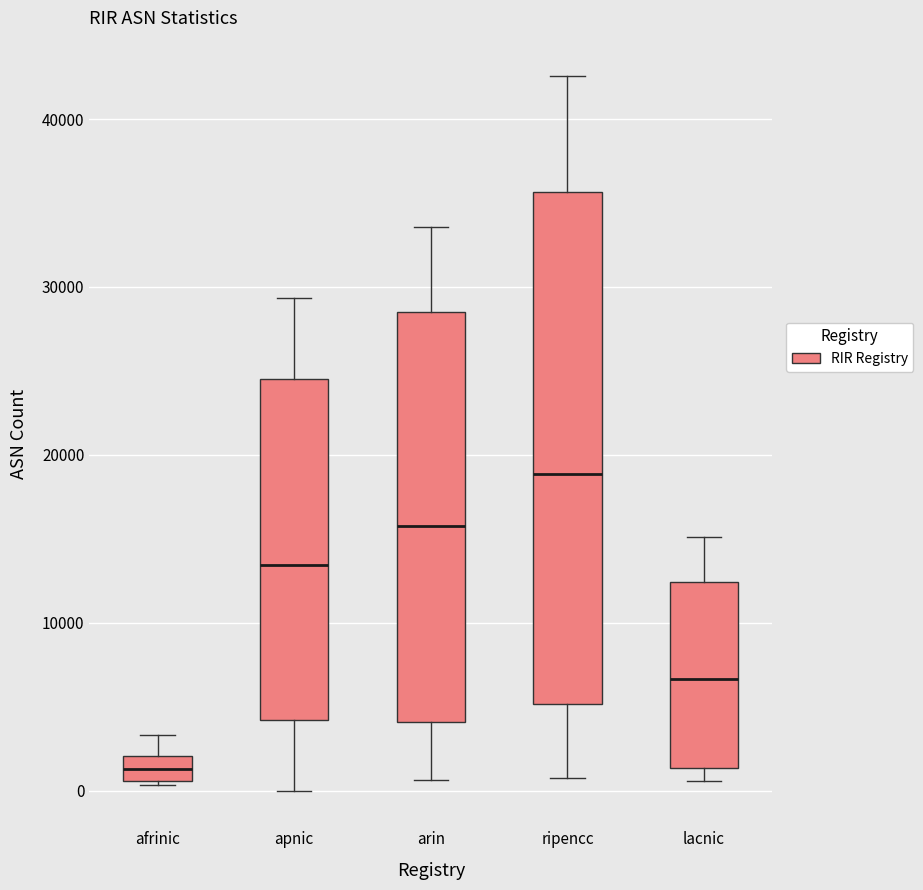

Comparing the boxes themselves (not the whiskers), which one is the tallest?

ripencc